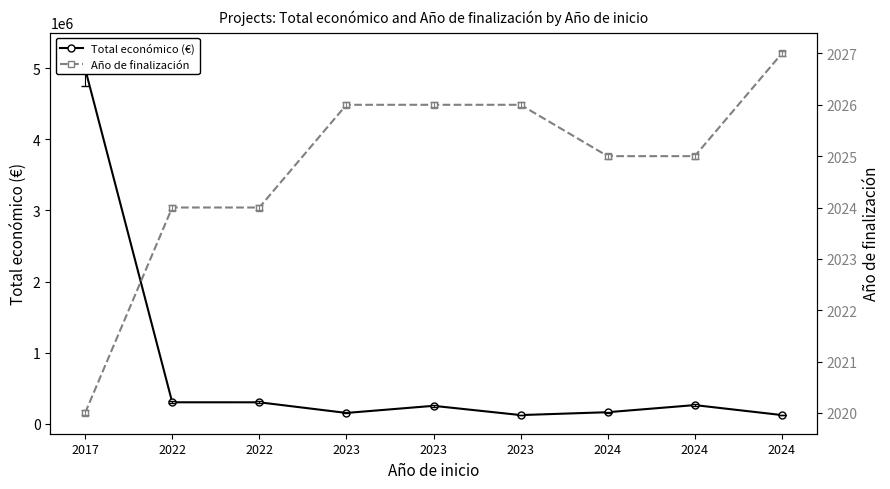

Reading left to right, what are all the values shown in this chart?

Total económico (€): 4997006	299913	299601	150000	250000	119999	160226	260325	120000
Año de finalización: 2020	2024	2024	2026	2026	2026	2025	2025	2027